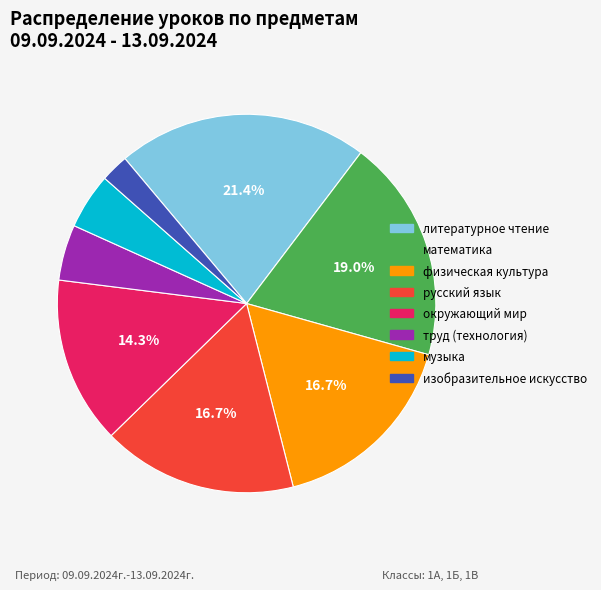

What is the total percentage of физическая культура and математика?

35.7%